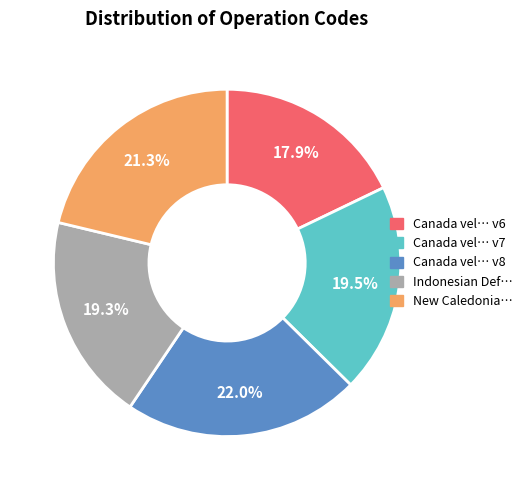

Does any single category account for the majority?

No